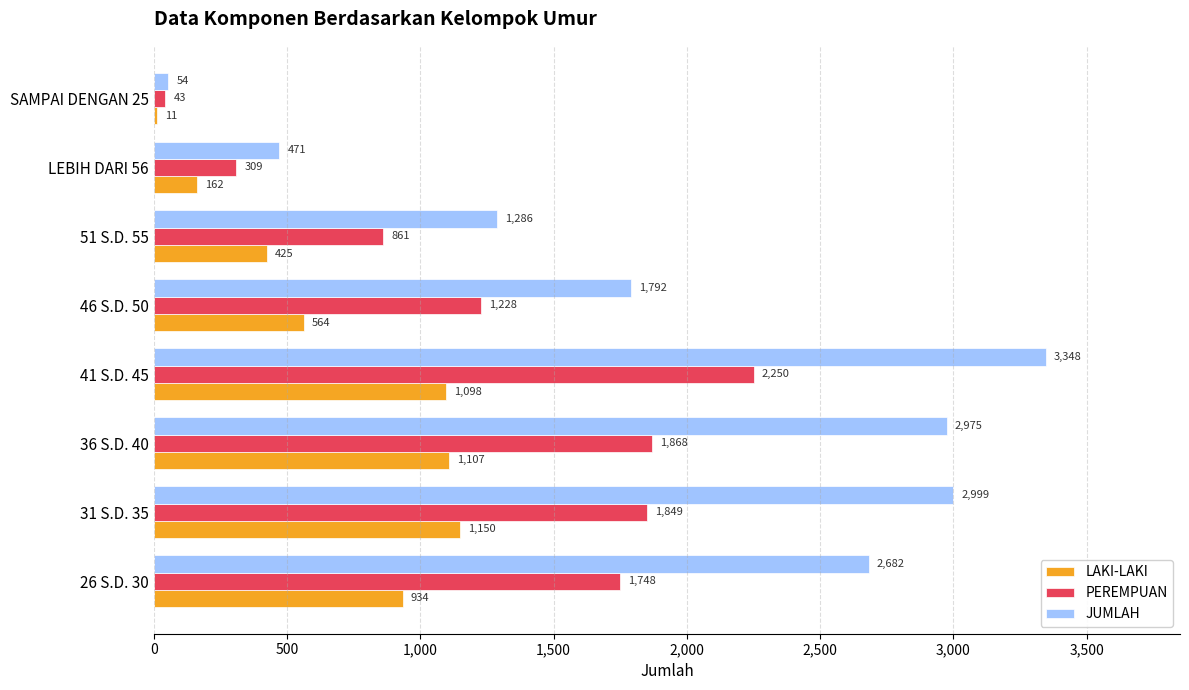

What is the highest value of the PEREMPUAN series?

2250